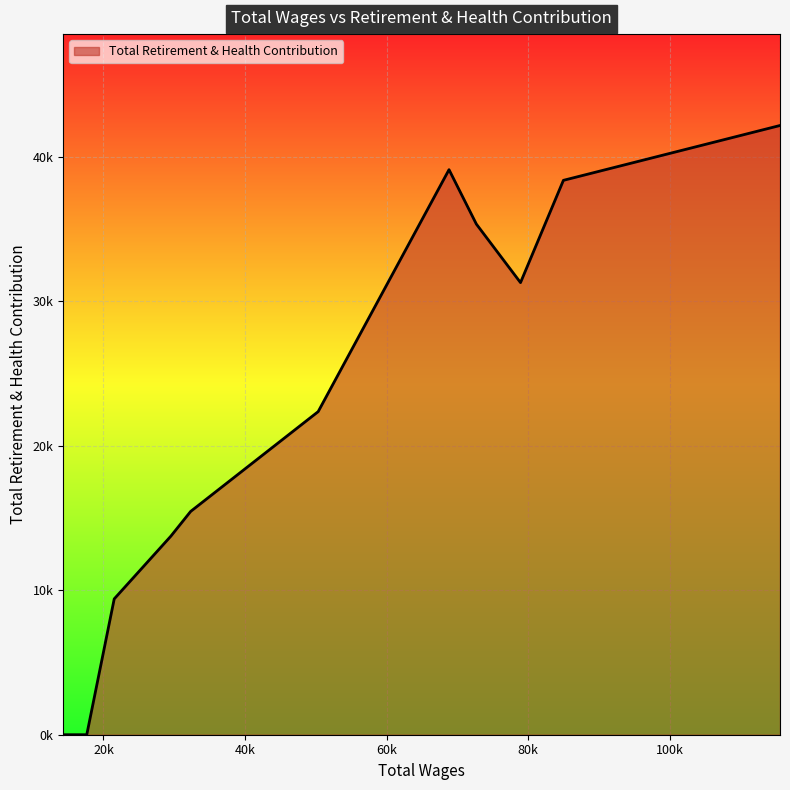

Does the chart display data point markers on the line(s)?

No